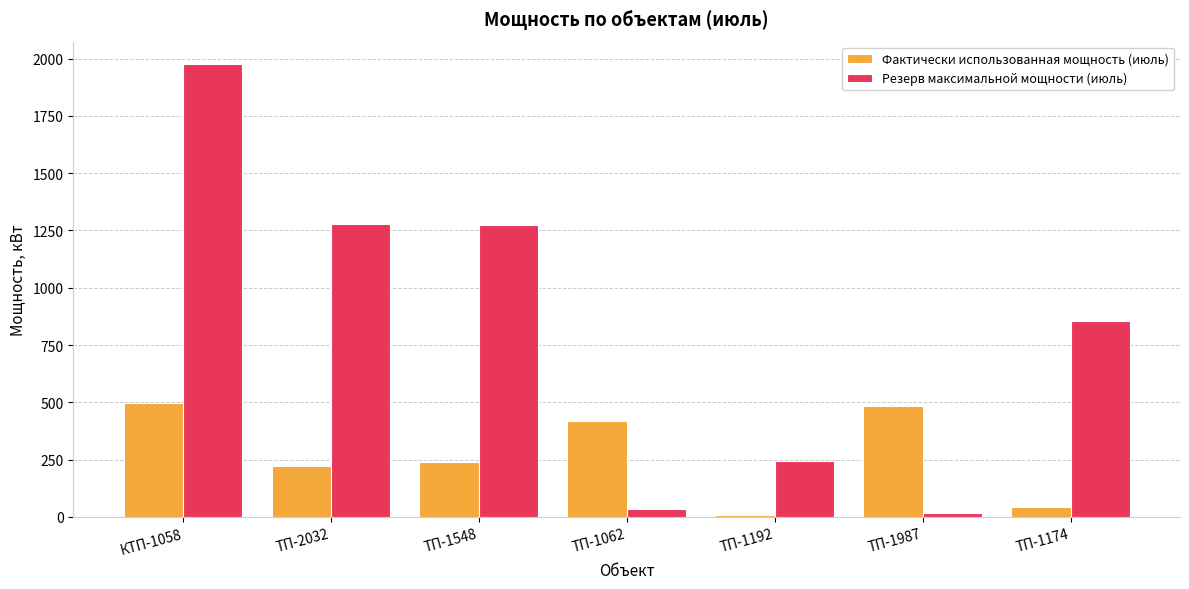

What are all the series names shown in the legend?

Фактически использованная мощность (июль), Резерв максимальной мощности (июль)